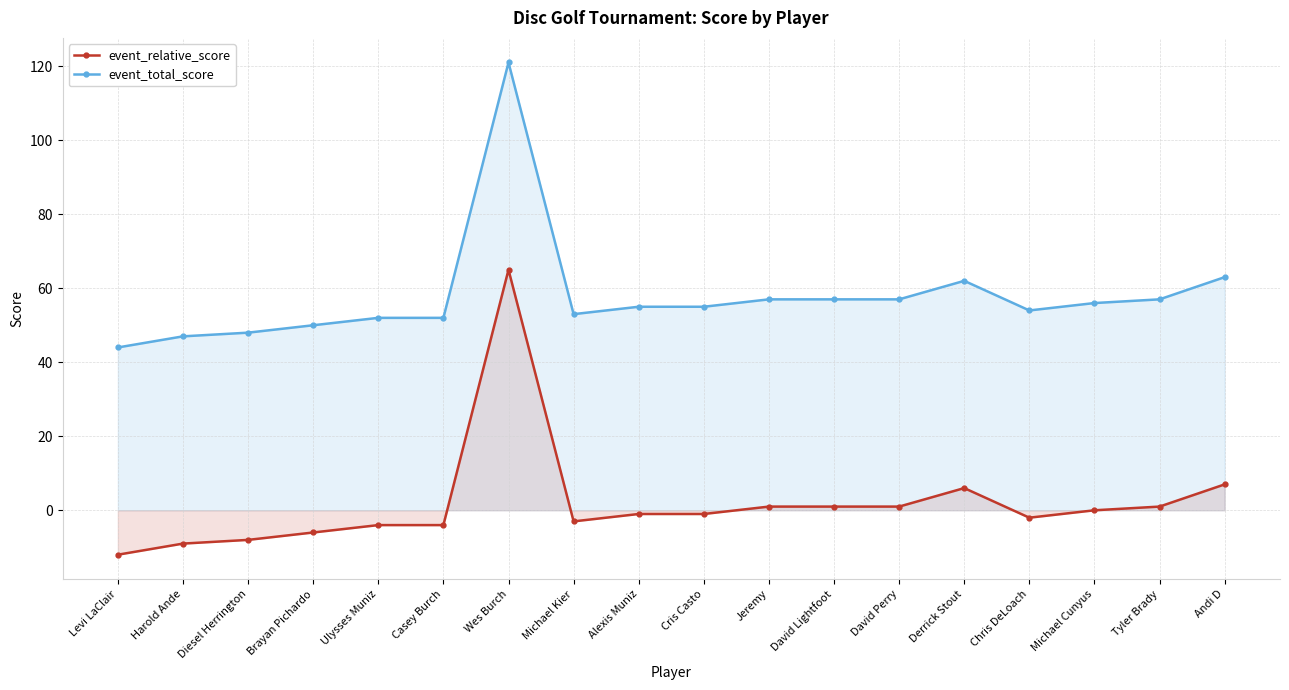

What are all the series names shown in the legend?

event_relative_score, event_total_score